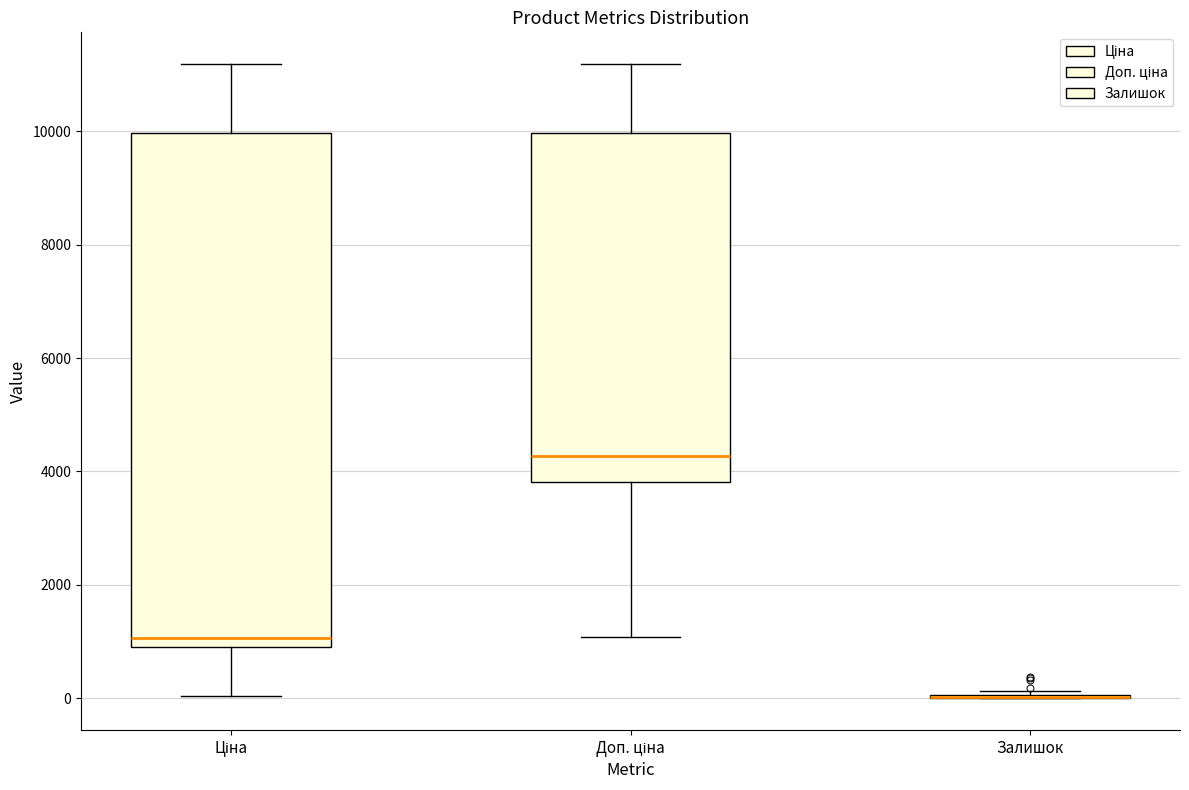

Reading left to right, transcribe this box plot: for each box, give where its median line is, the range the box spans, and where its two whiskers end, as read against the y-axis. The values are not printed on the chart, so give them approximately, as read against the axis.

Ціна: median 1000, box 800 to 10000, whiskers 0 to 11200
Доп. ціна: median 4200, box 3800 to 10000, whiskers 1000 to 11200
Залишок: box collapsed to a line at 0, whiskers 0 to 200